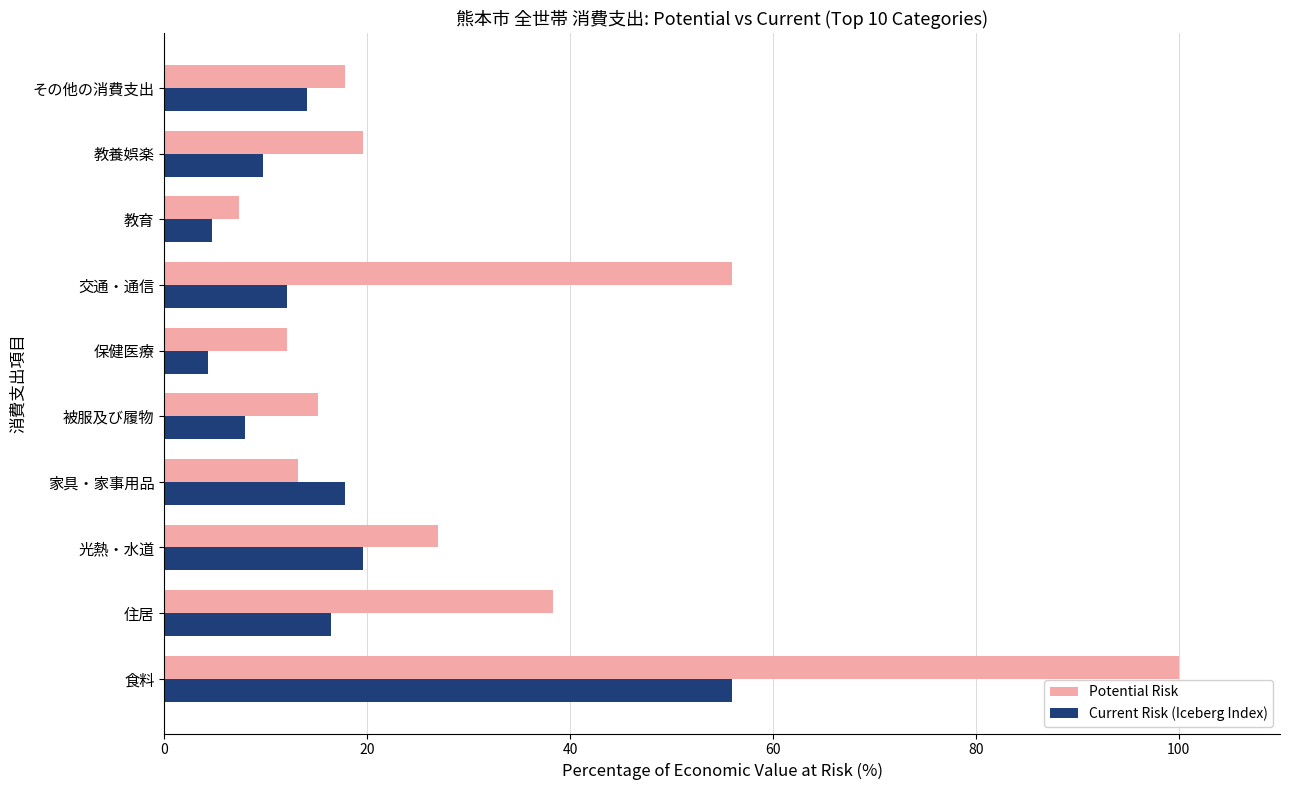

What is the spread (max minus min) of values at 家具・家事用品?

4.6